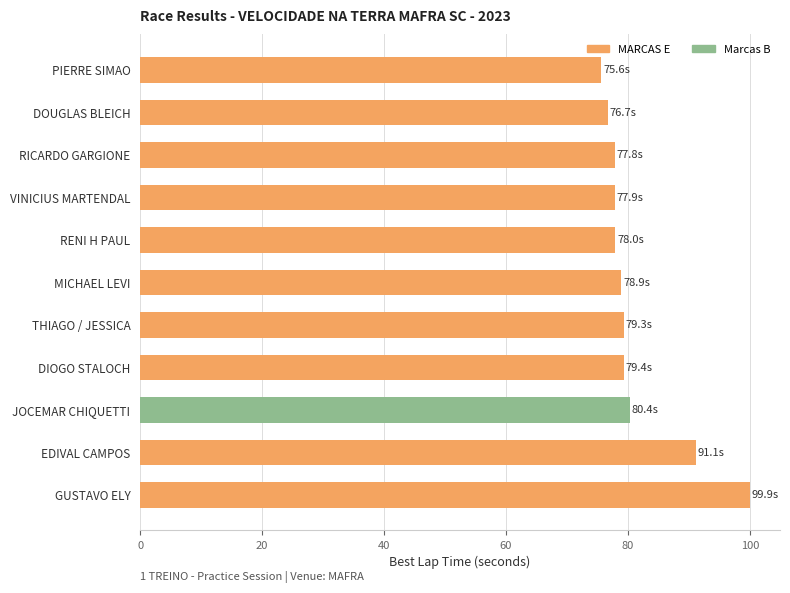

Does the chart contain any negative values?

No